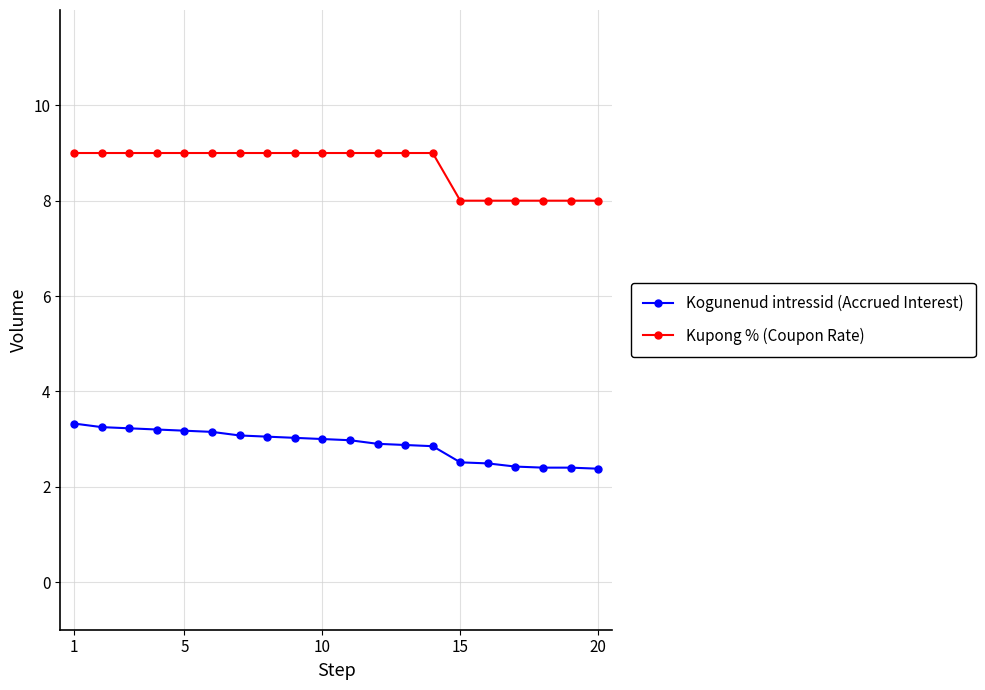

What is the sum of all Kupong % (Coupon Rate) values?

174.0